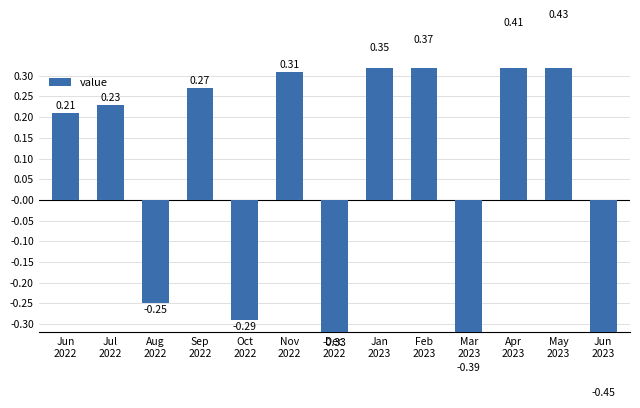

Rank the categories by value from highest to lowest.

May
2023, Apr
2023, Feb
2023, Jan
2023, Nov
2022, Sep
2022, Jul
2022, Jun
2022, Aug
2022, Oct
2022, Dec
2022, Mar
2023, Jun
2023